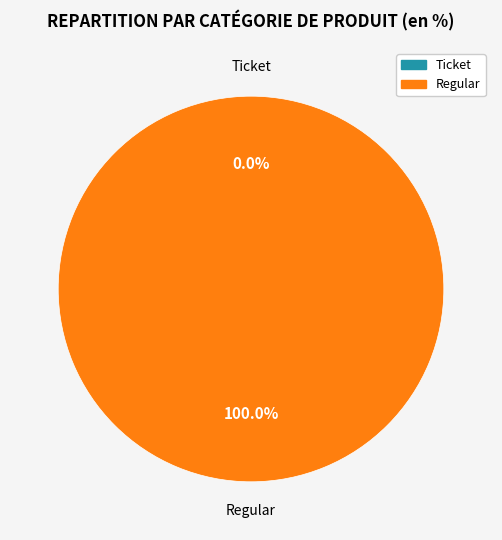

Which slice is the smallest?

Ticket